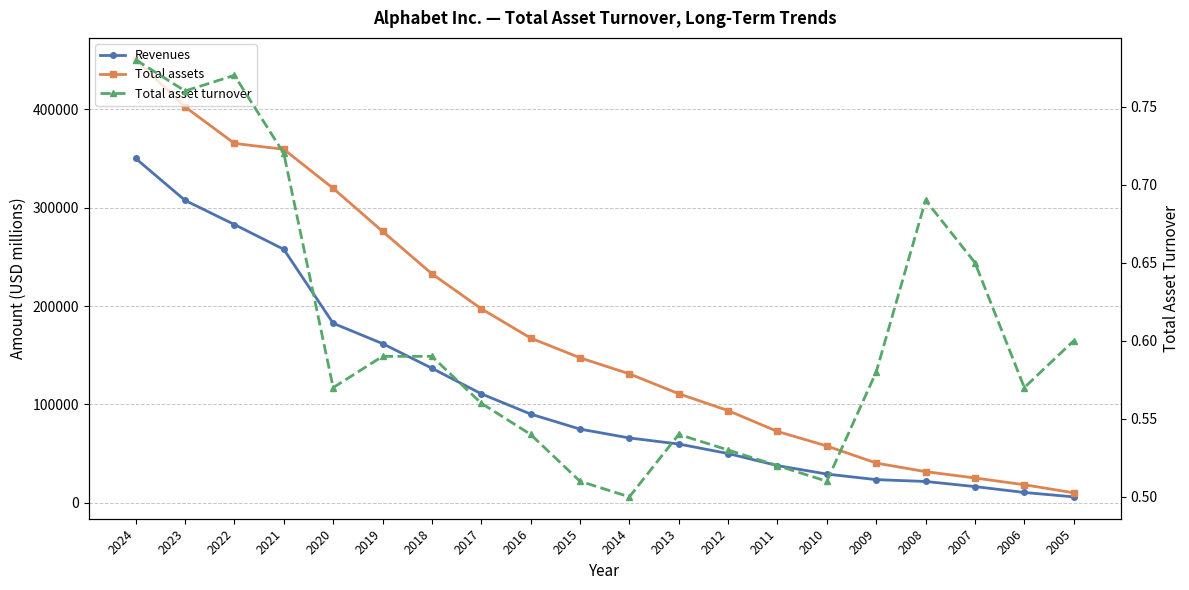

Which label corresponds to the smallest value in the chart?

2014